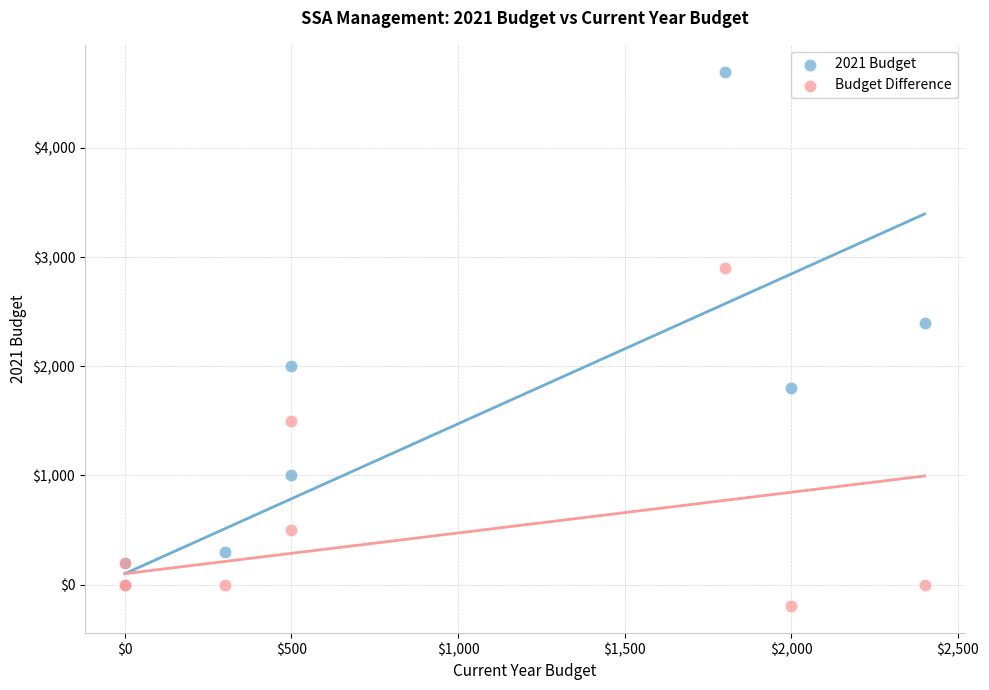

In the Budget Difference series, what Y value is closest to 1350?

1500